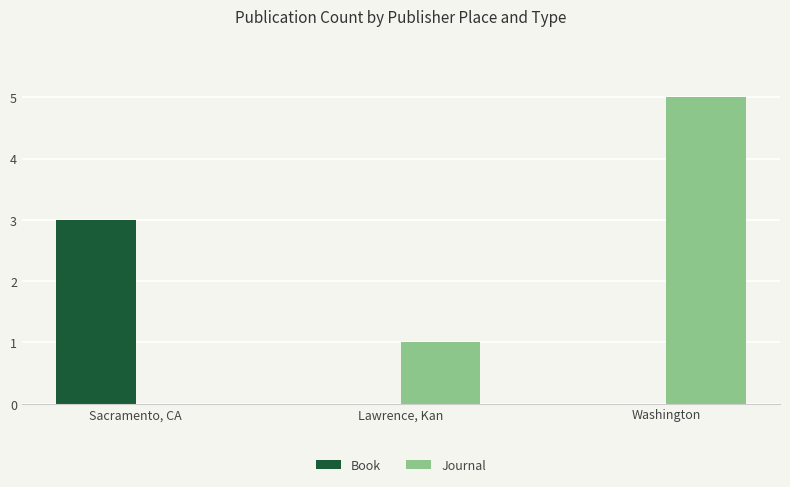

Reading left to right, transcribe all the data shown in this chart.

Book: Sacramento, CA=3	Lawrence, Kan=0	Washington=0
Journal: Sacramento, CA=0	Lawrence, Kan=1	Washington=5